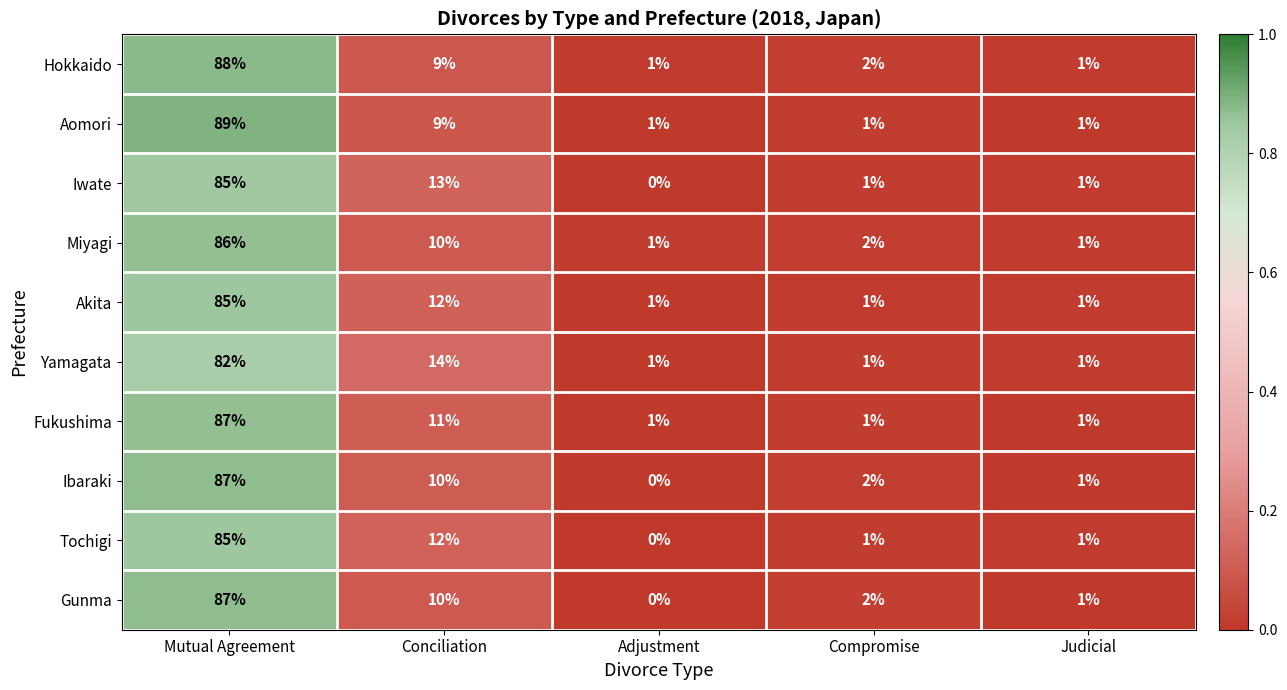

At which category is the sum across all series the highest?

Mutual Agreement